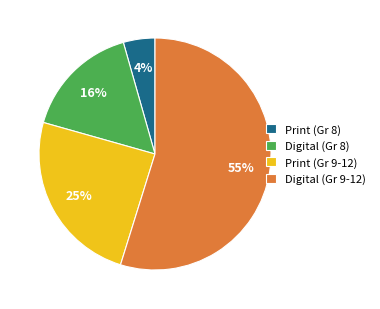

To the nearest percent, what is the difference between the Digital (Gr 8) and Print (Gr 8) slice percentages?

12%